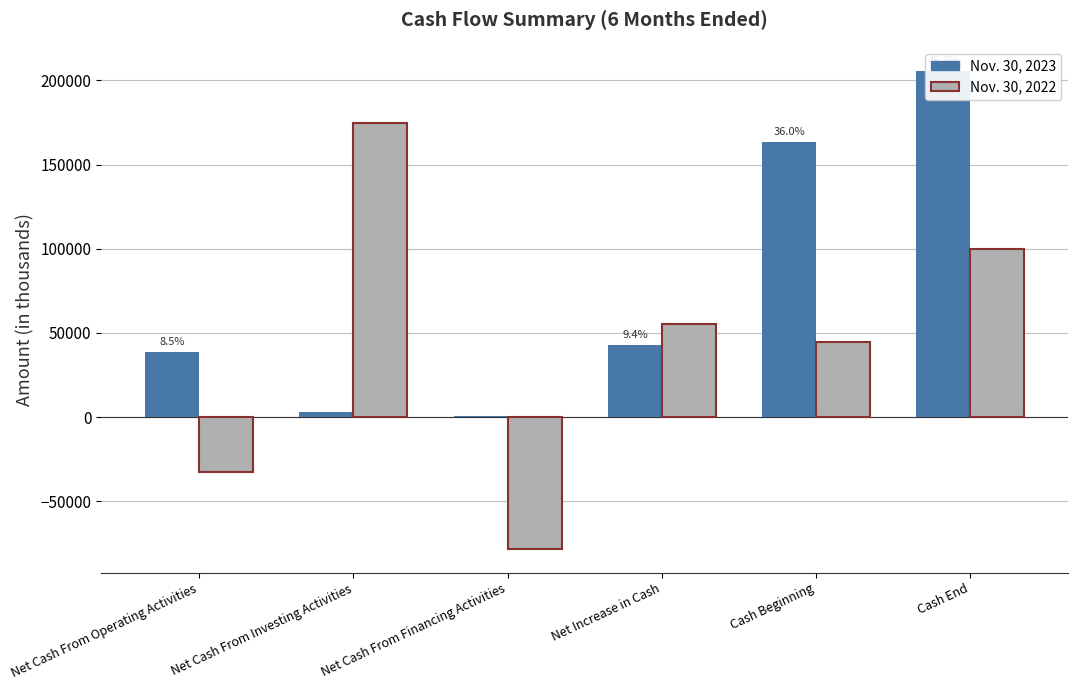

Which label corresponds to the largest value in the chart?

Cash End